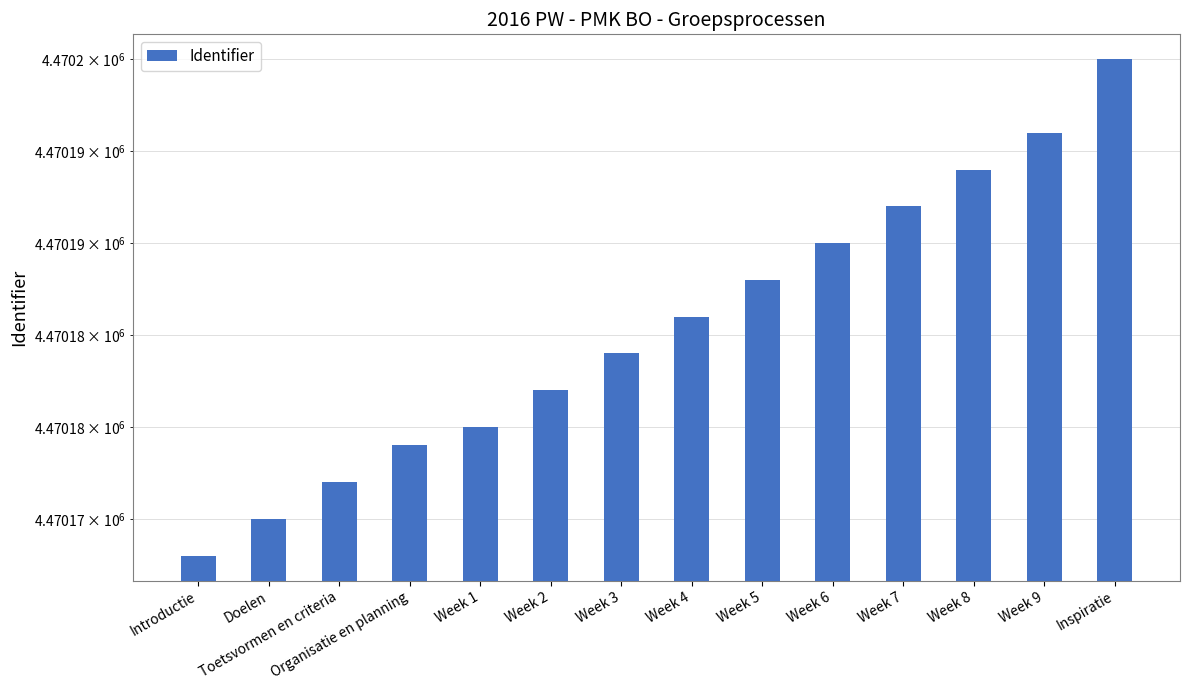

What is the approximate value at Week 8?

4470194